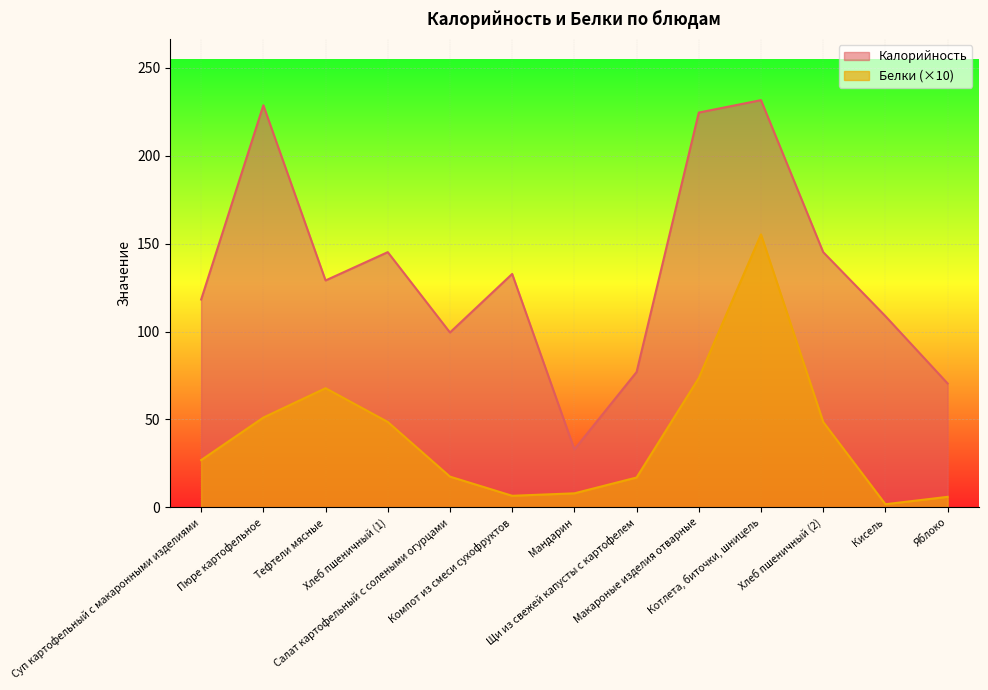

The Калорийность series shows 145.2 at Хлеб пшеничный (1). True or false?

True